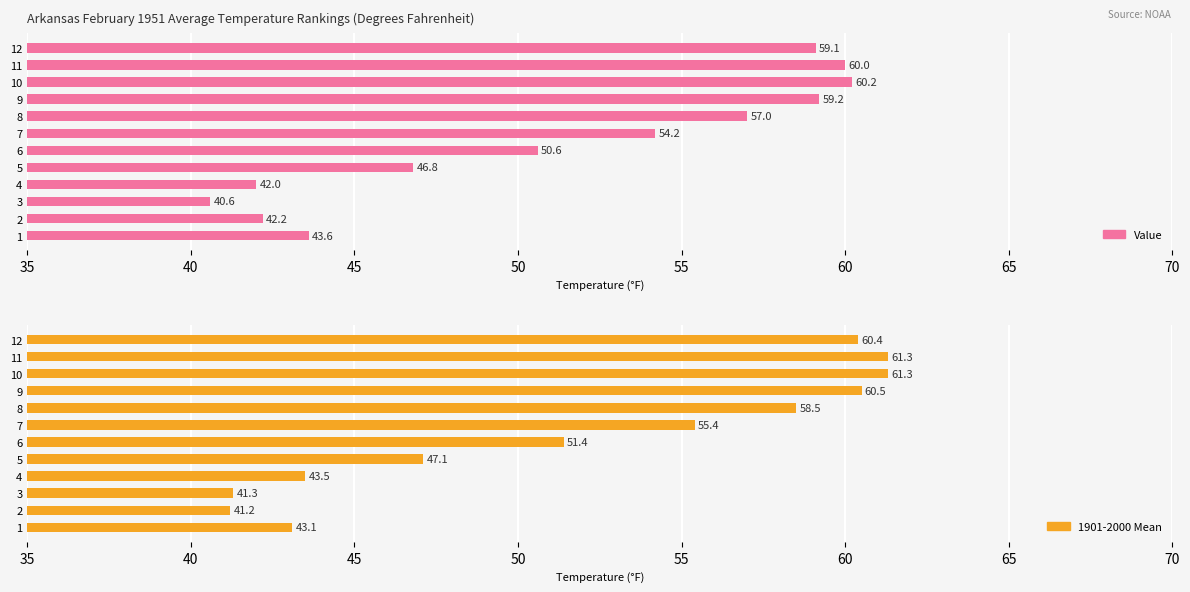

What is the average value of the Value series?

51.3